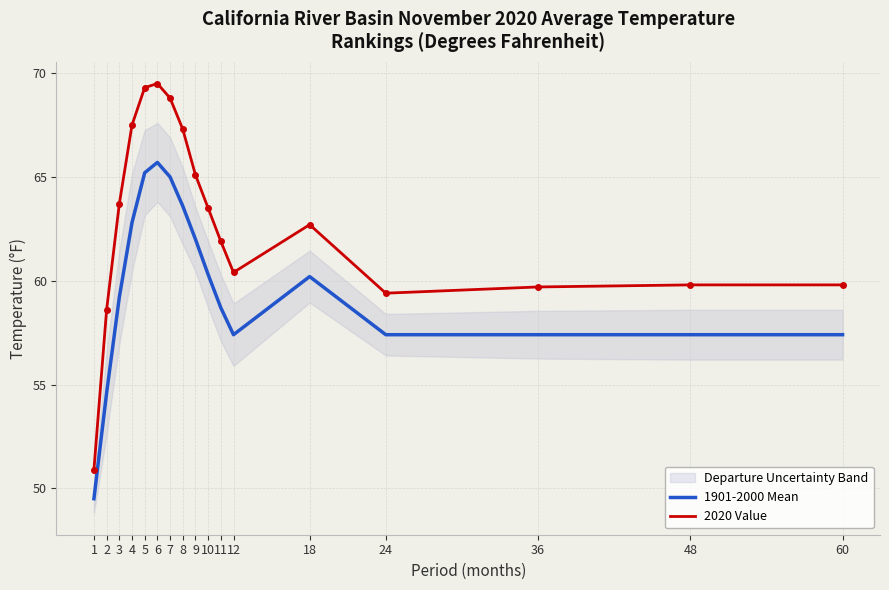

List the labels in order of 2020 Value value, smallest first.

1, 2, 24, 36, 48, 60, 12, 11, 18, 10, 3, 9, 8, 4, 7, 5, 6